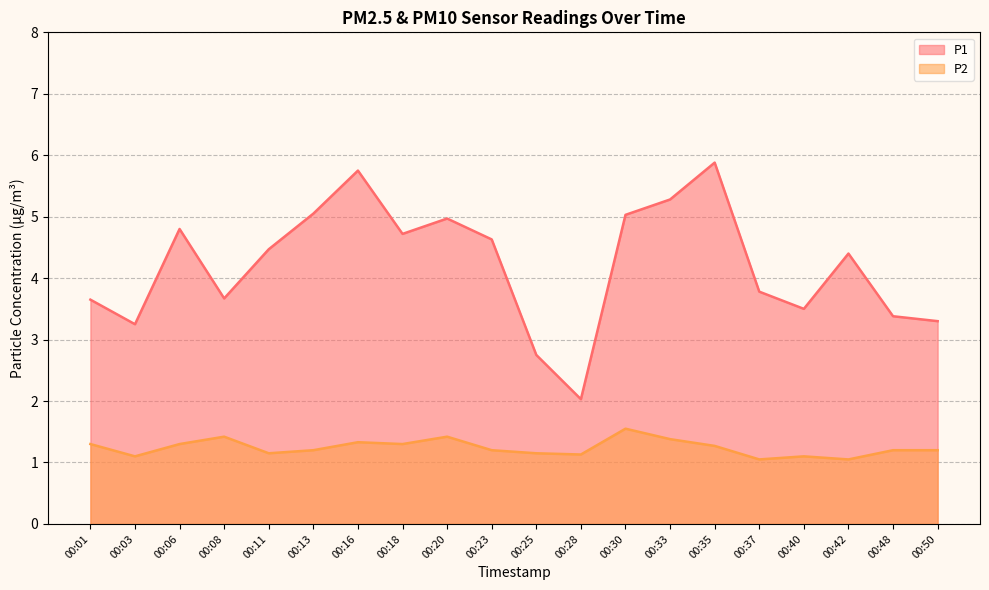

Which label corresponds to the largest value in the chart?

00:35